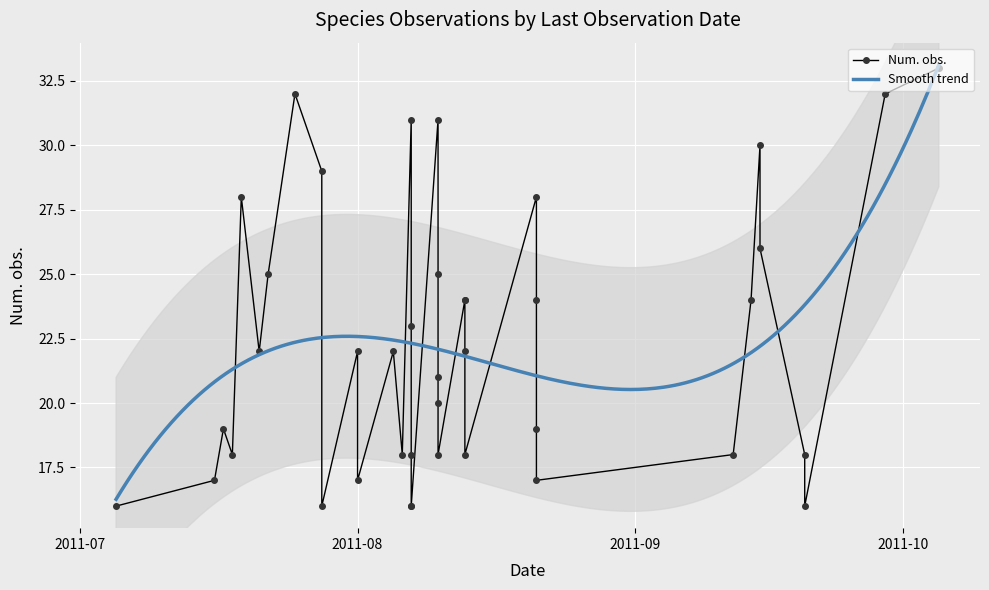

Approximately how many times larger is the value at 2011-09-12 compared to 2011-08-13?

1.0